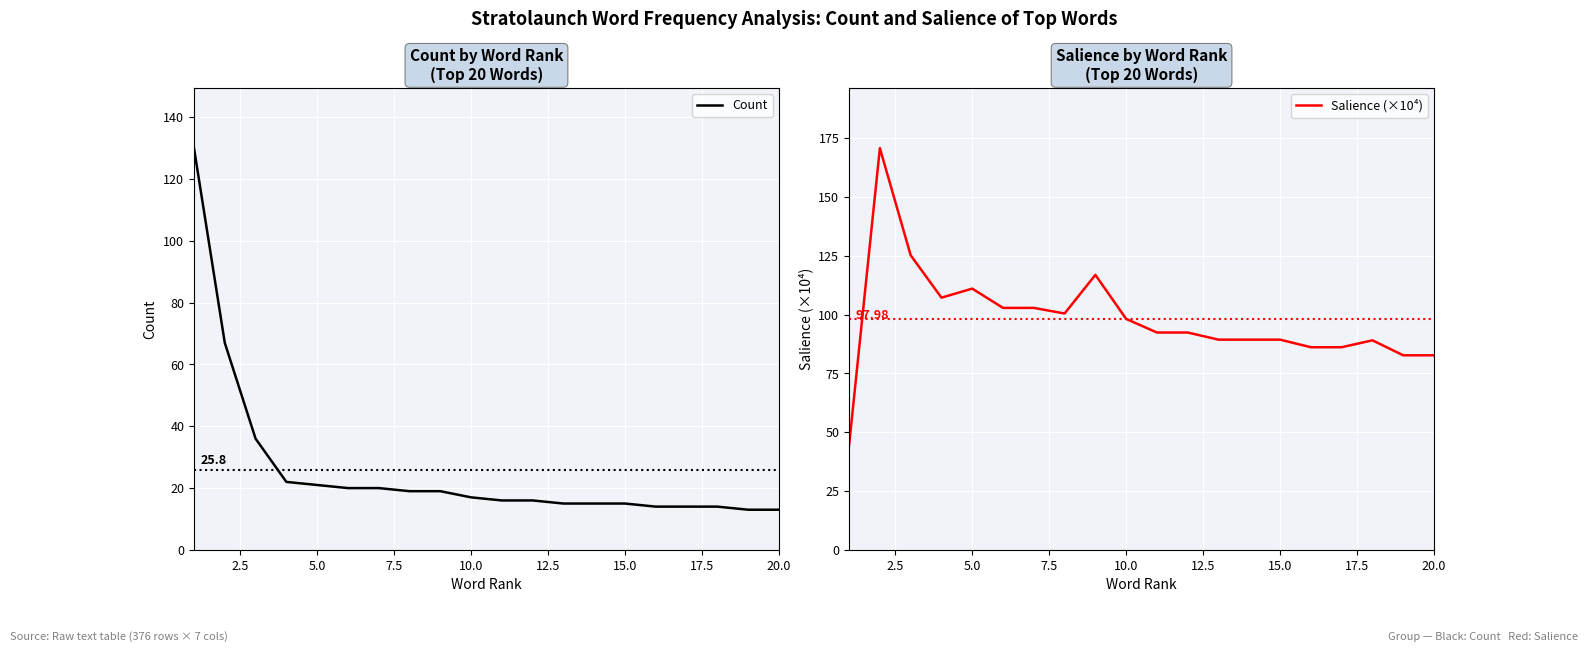

What is the highest value of the Count series?

130